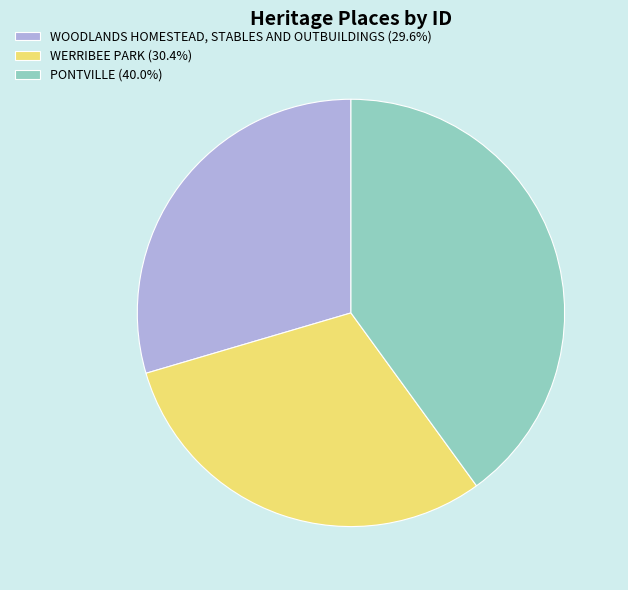

How many slices are in this pie chart?

3